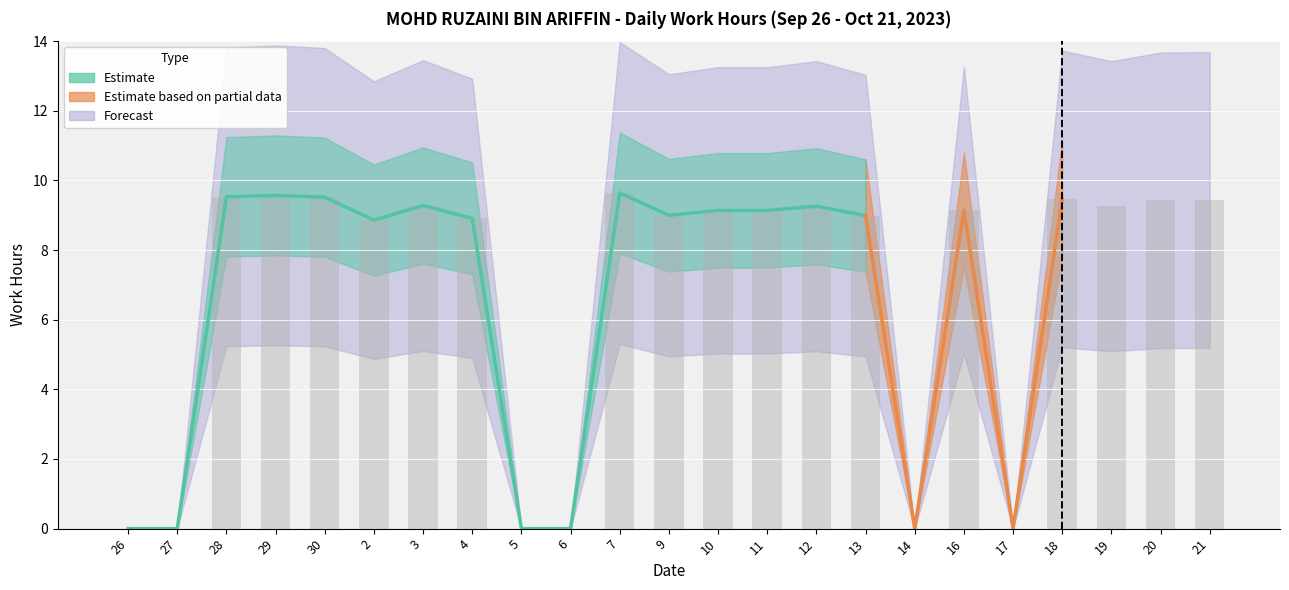

List the labels in order of value, smallest first.

26, 27, 5, 6, 14, 17, 2, 4, 13, 9, 10, 11, 16, 12, 19, 3, 20, 21, 18, 30, 28, 29, 7